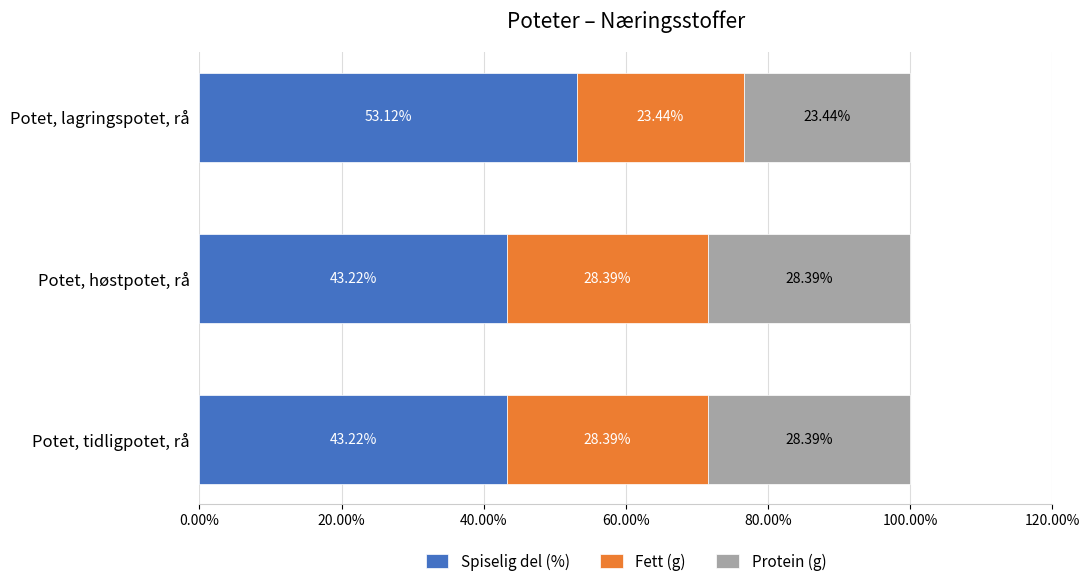

What is the sum of the Spiselig del (%) values at Potet, tidligpotet, rå and Potet, høstpotet, rå?

86.4